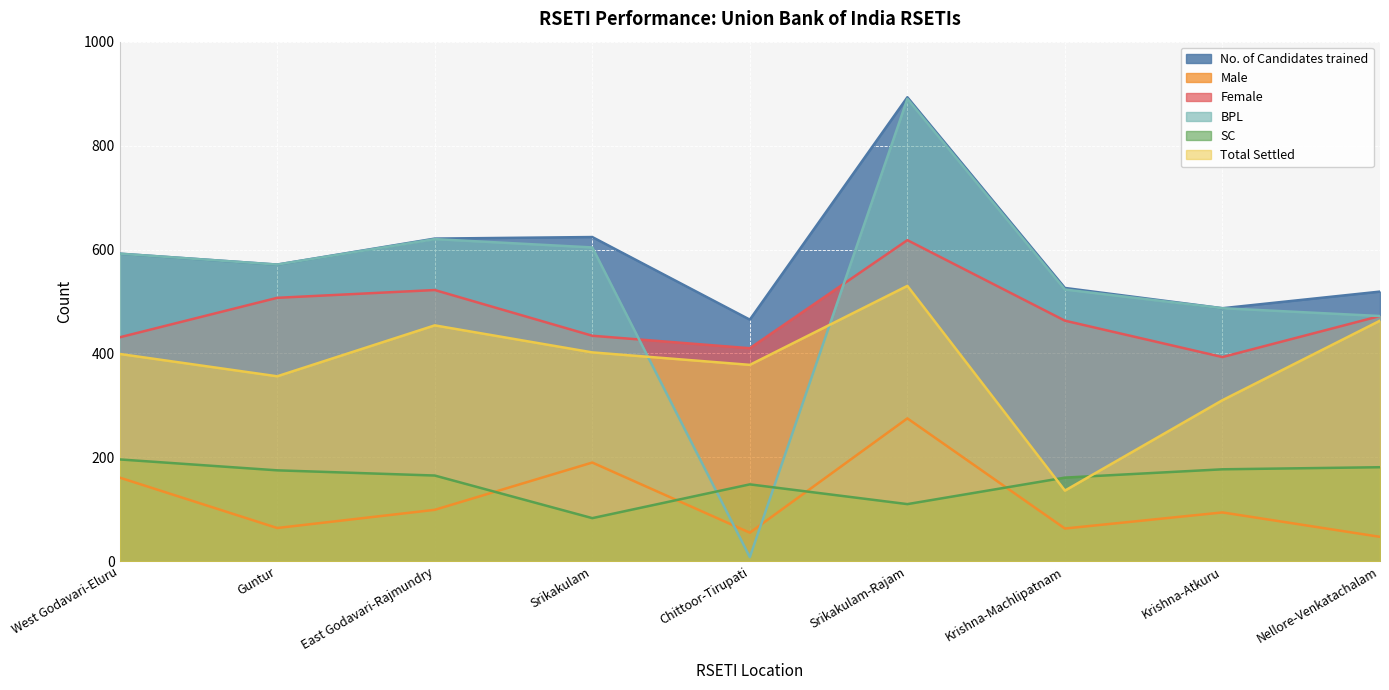

In No. of Candidates trained, how many points are lower than both neighbors (excluding endpoints)?

3